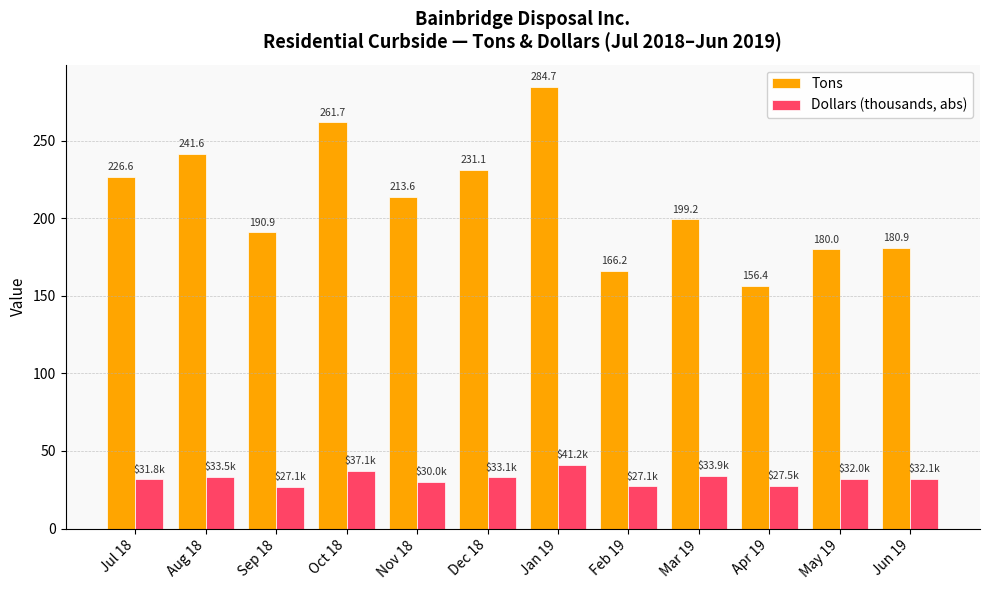

What is the difference between the Dollars (thousands, abs) values at Nov 18 and May 19?

2.0